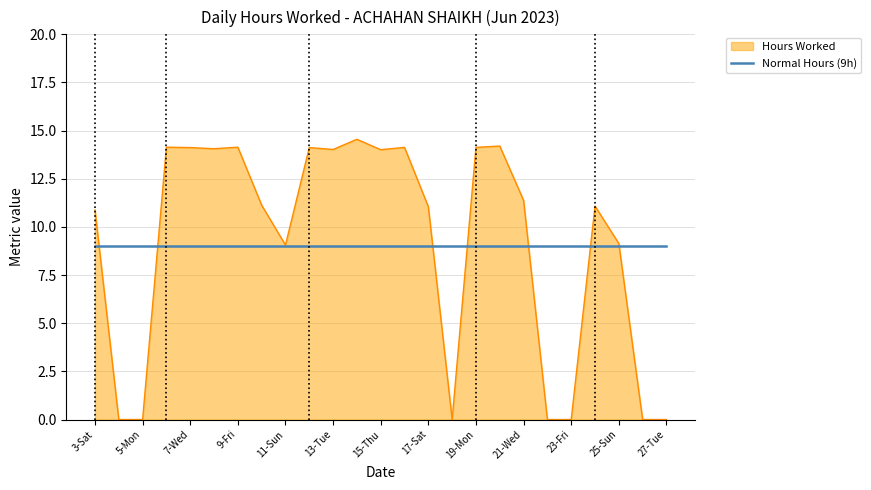

What is the highest value of the Normal Hours (9h) series?

9.0